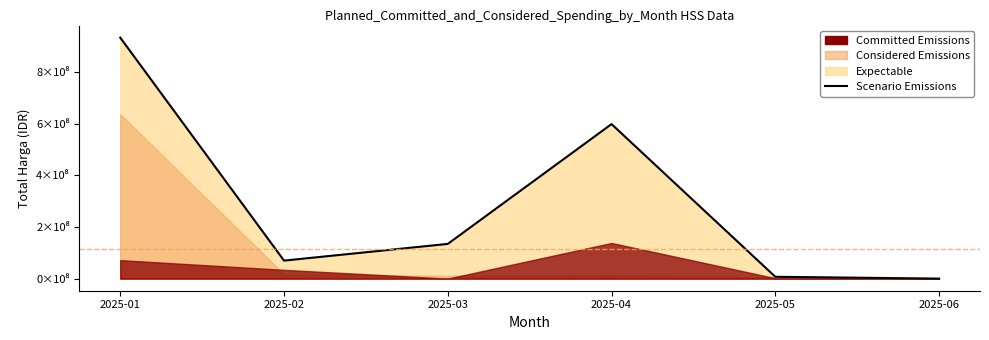

Rank the categories by value from lowest to highest.

2025-06, 2025-05, 2025-02, 2025-03, 2025-04, 2025-01